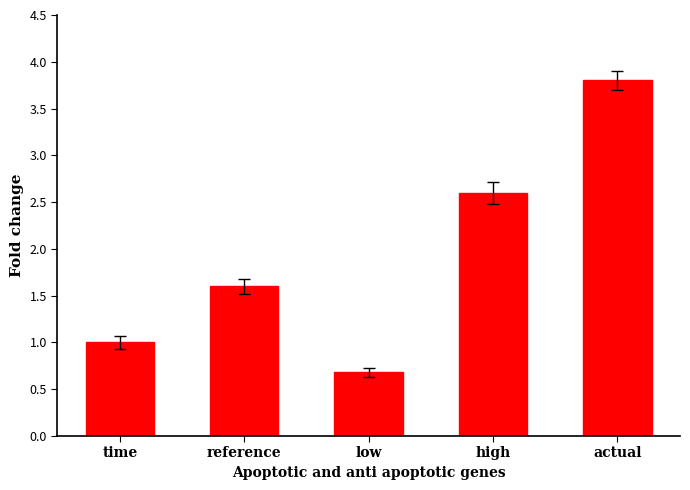

Reading left to right, what are all the values shown in this chart?

time=1.0	reference=1.6	low=0.7	high=2.6	actual=3.8